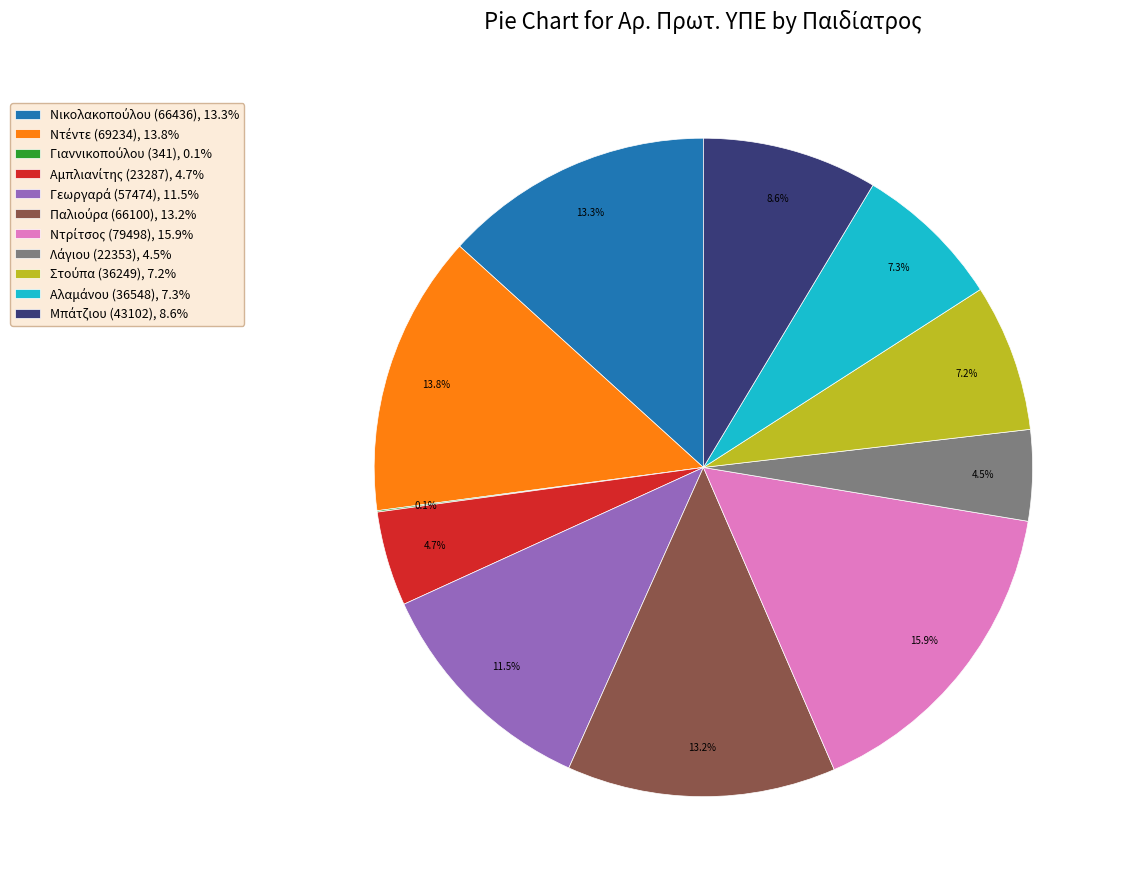

To the nearest percent, what is the average slice percentage?

9%